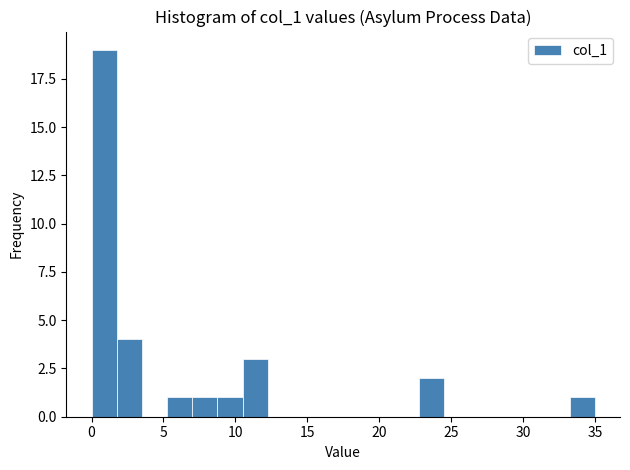

Around what value on the x-axis is the tallest bar? Give the approximate position of its centre, as read against the axis.

1.0